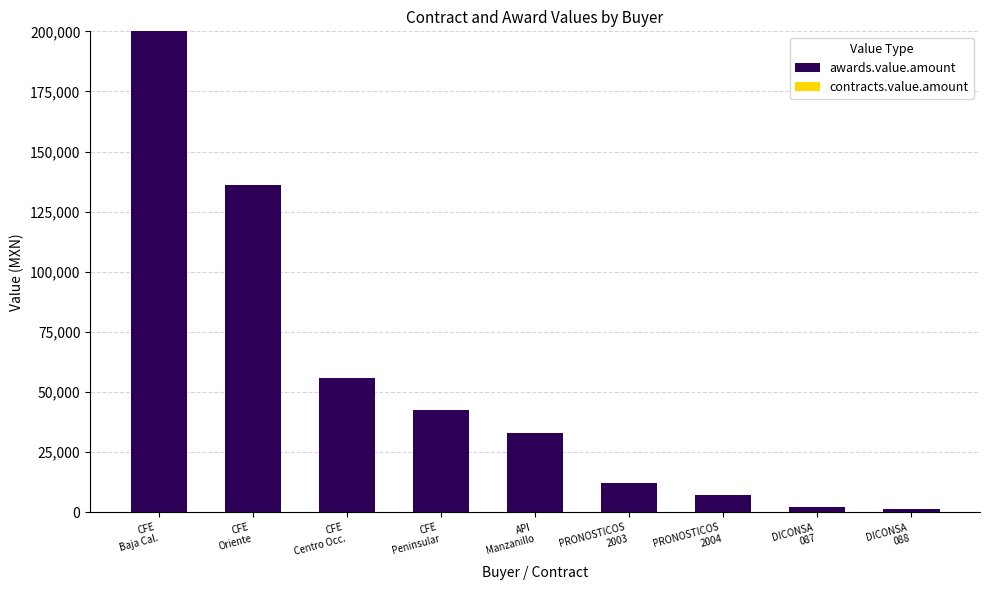

What is the value of the 5th bar from the left?

33000.0